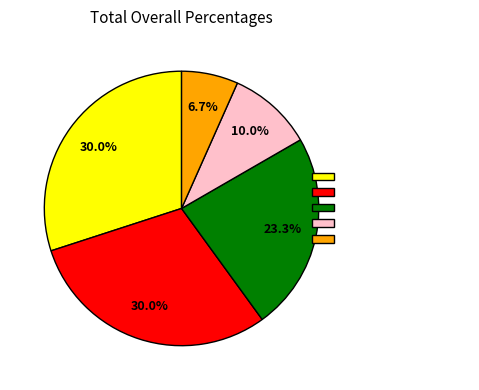

What percentage do Hardcover and Mass Market Paperback together represent?

33.3%